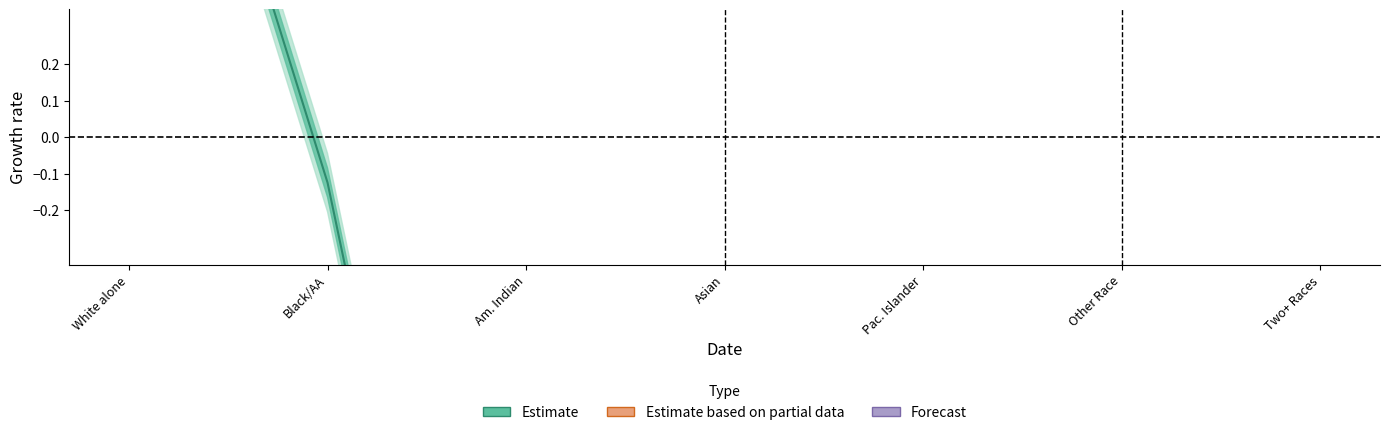

Reading left to right, what are all the values shown in this chart?

1.6	-0.1	-2.7	-1.1